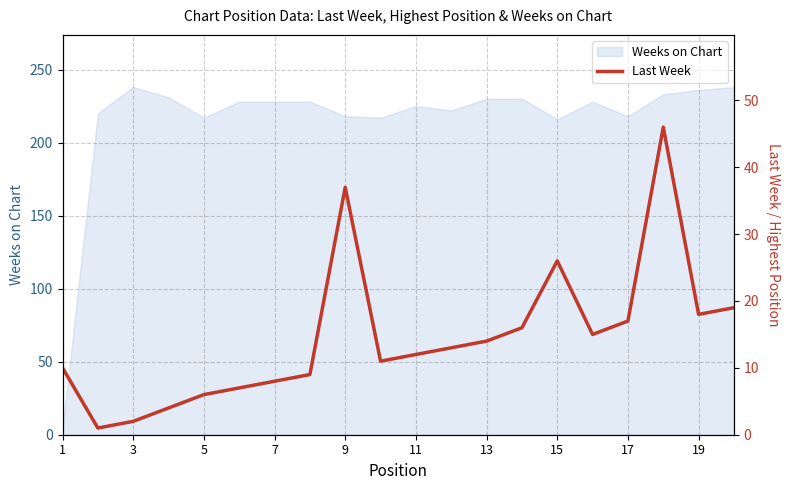

The value of Weeks on Chart at 19 is 236. True or false?

True